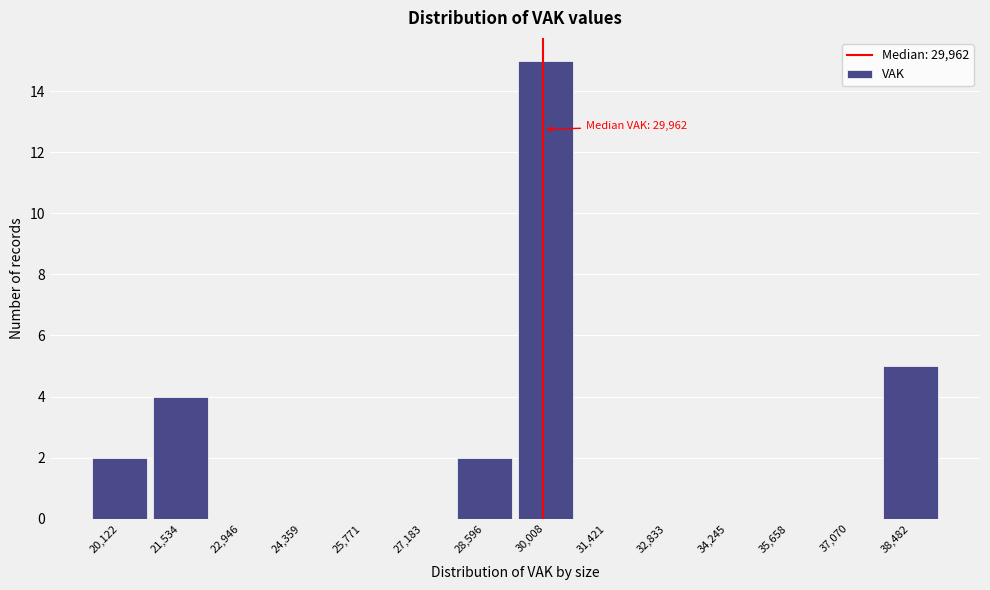

Over which range of the x-axis is the bar tallest?

29400 to 30800